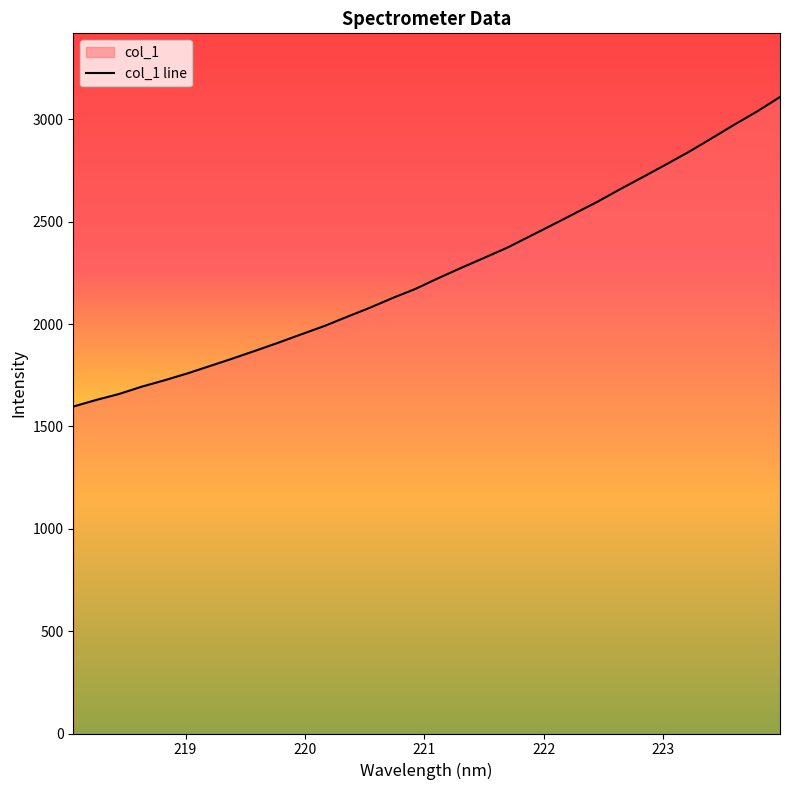

At which category does the chart reach its minimum across all series?

218.0596